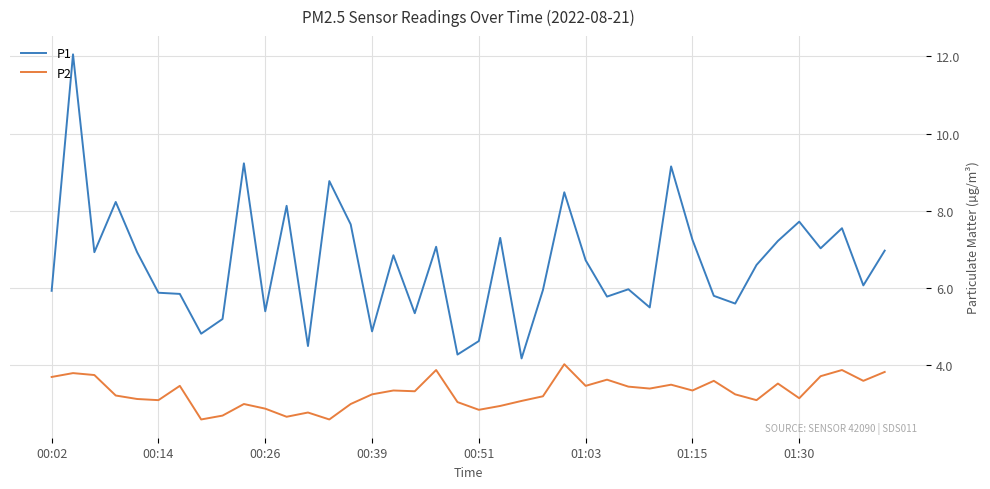

What are all the series names shown in the legend?

P1, P2